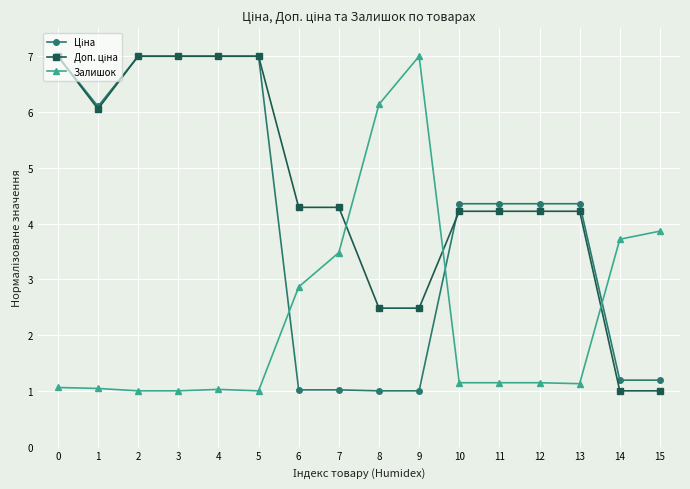

At which label is Залишок closest to 4?

15